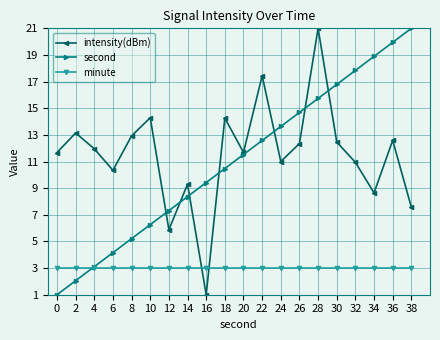

True or false: intensity(dBm) and minute intersect in this chart.

True